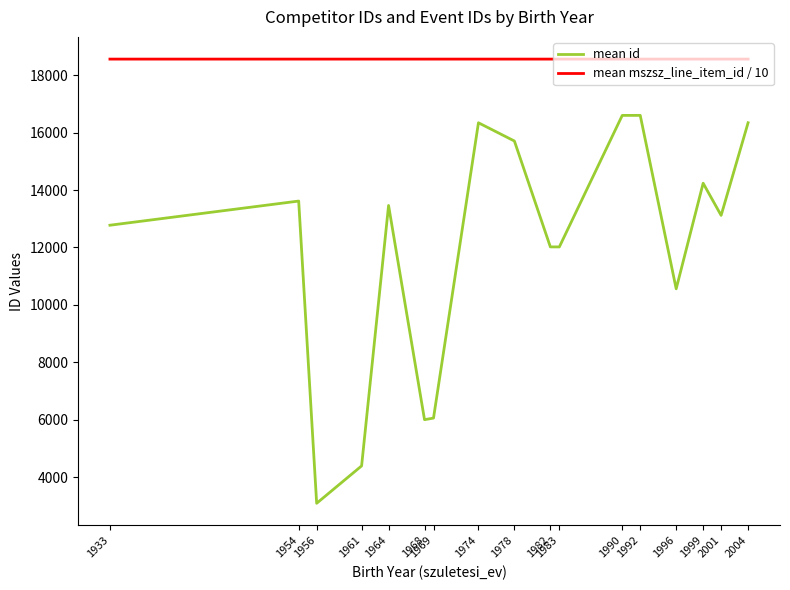

True or false: mean mszsz_line_item_id / 10 and mean id intersect in this chart.

False